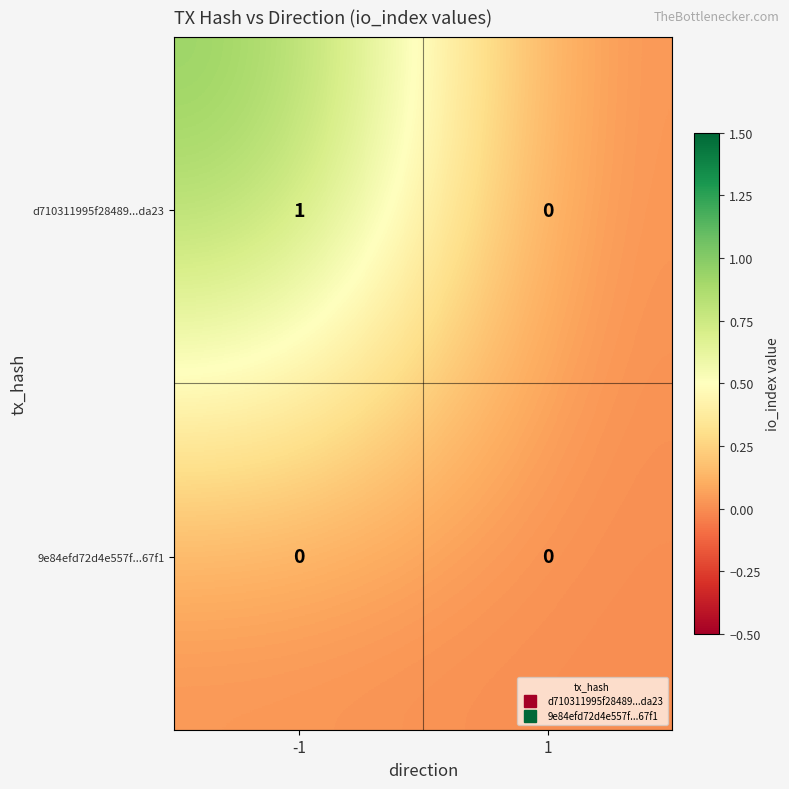

How many categories are shown in the chart?

2